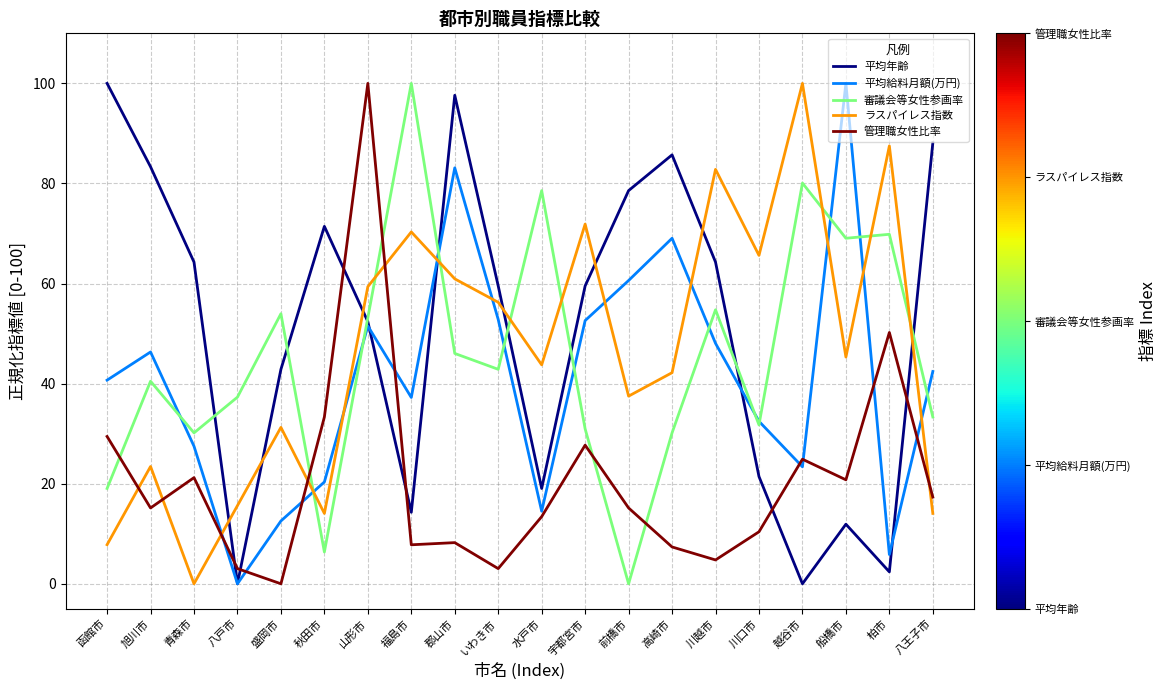

How many intersections are there between 管理職女性比率 and 平均年齢?

6